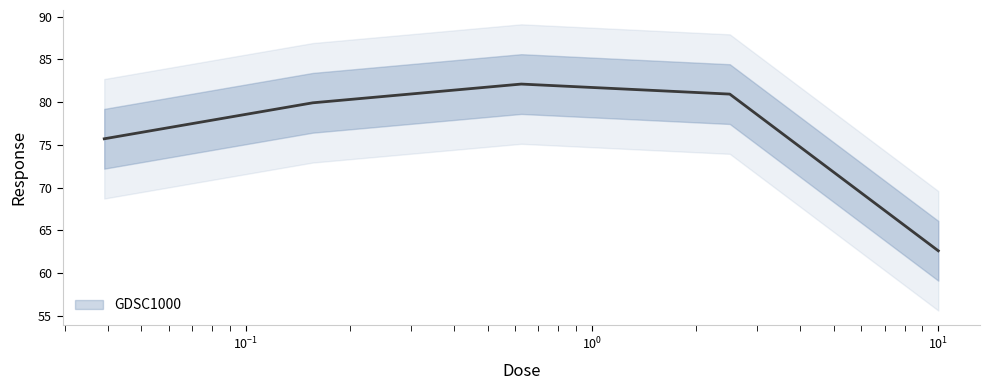

Between 0.625 and 0.0390625, which is larger?

0.625